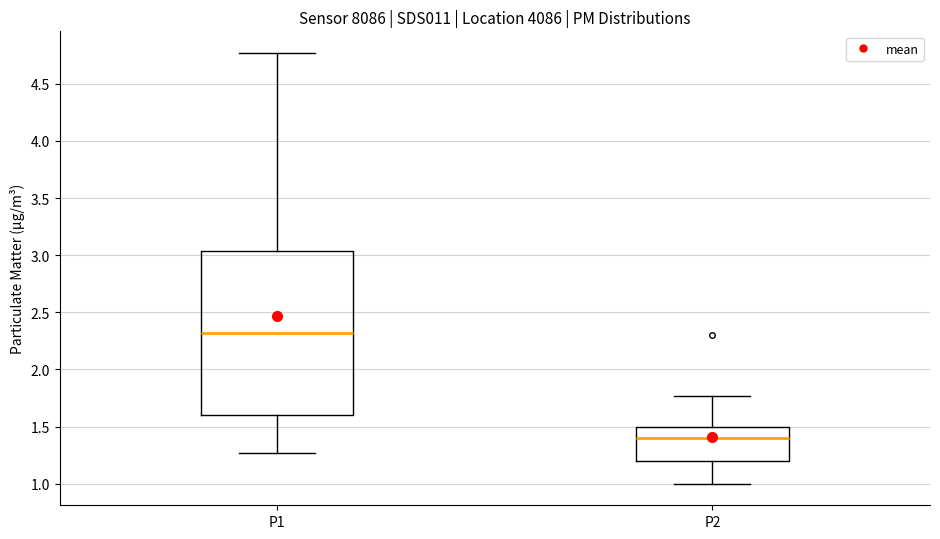

Reading left to right, transcribe this box plot: for each box, give where its median line is, the range the box spans, and where its two whiskers end, as read against the y-axis. The values are not printed on the chart, so give them approximately, as read against the axis.

P1: median 2.30, box 1.60 to 3.05, whiskers 1.25 to 4.75
P2: median 1.40, box 1.20 to 1.50, whiskers 1.00 to 1.75